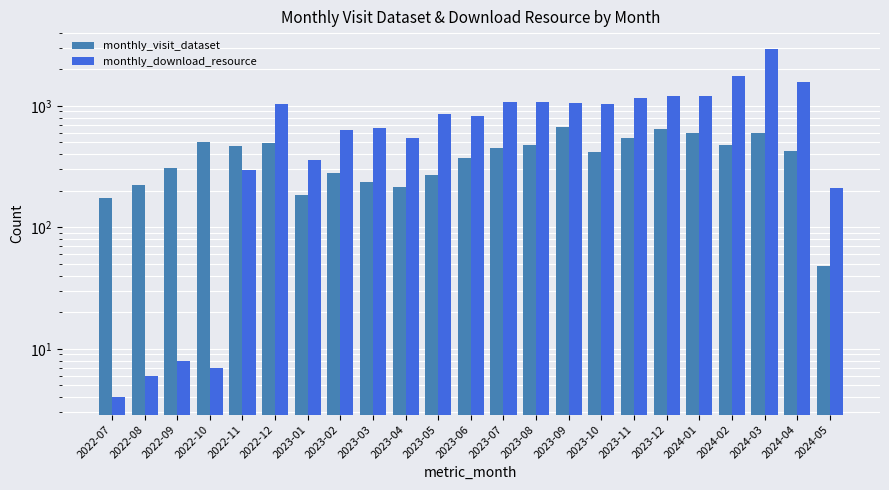

Which series changed the most between 2022-08 and 2023-09?

monthly_download_resource